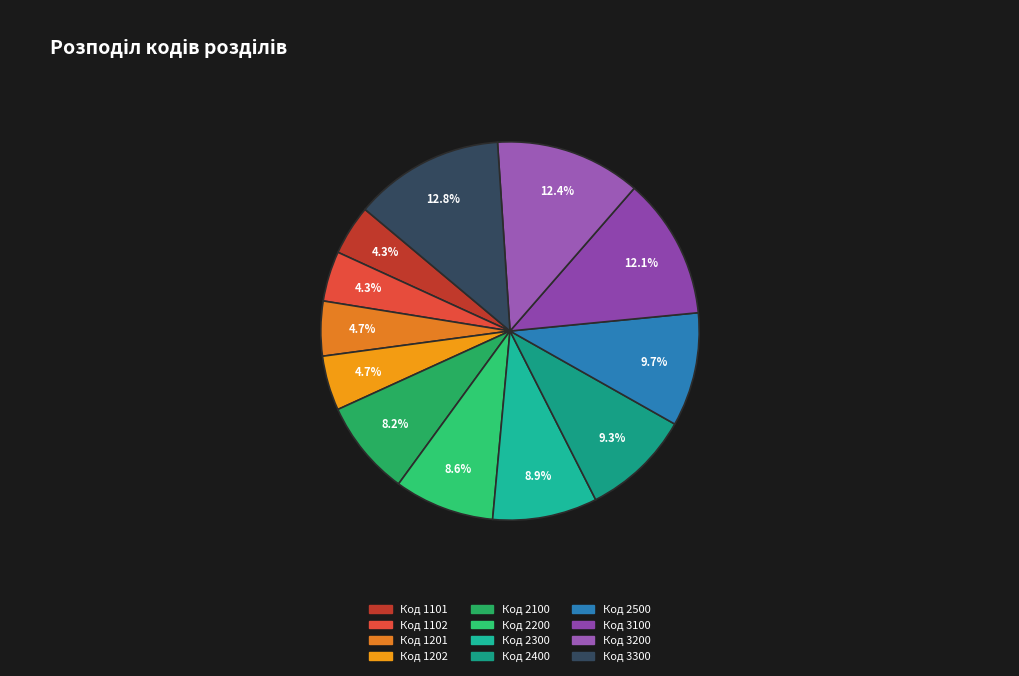

To the nearest percent, what portion does Код 3300 represent?

13%